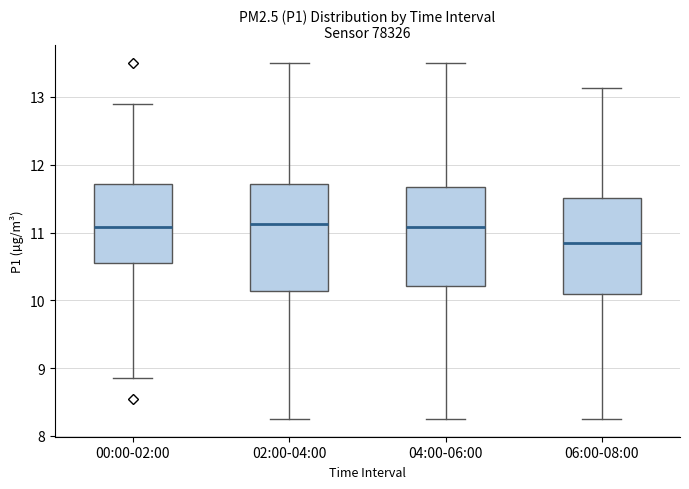

Reading left to right, transcribe this box plot: for each box, give where its median line is, the range the box spans, and where its two whiskers end, as read against the y-axis. The values are not printed on the chart, so give them approximately, as read against the axis.

00:00-02:00: median 11.1, box 10.5 to 11.7, whiskers 8.9 to 12.9
02:00-04:00: median 11.1, box 10.1 to 11.7, whiskers 8.3 to 13.5
04:00-06:00: median 11.1, box 10.2 to 11.7, whiskers 8.3 to 13.5
06:00-08:00: median 10.9, box 10.1 to 11.5, whiskers 8.3 to 13.1